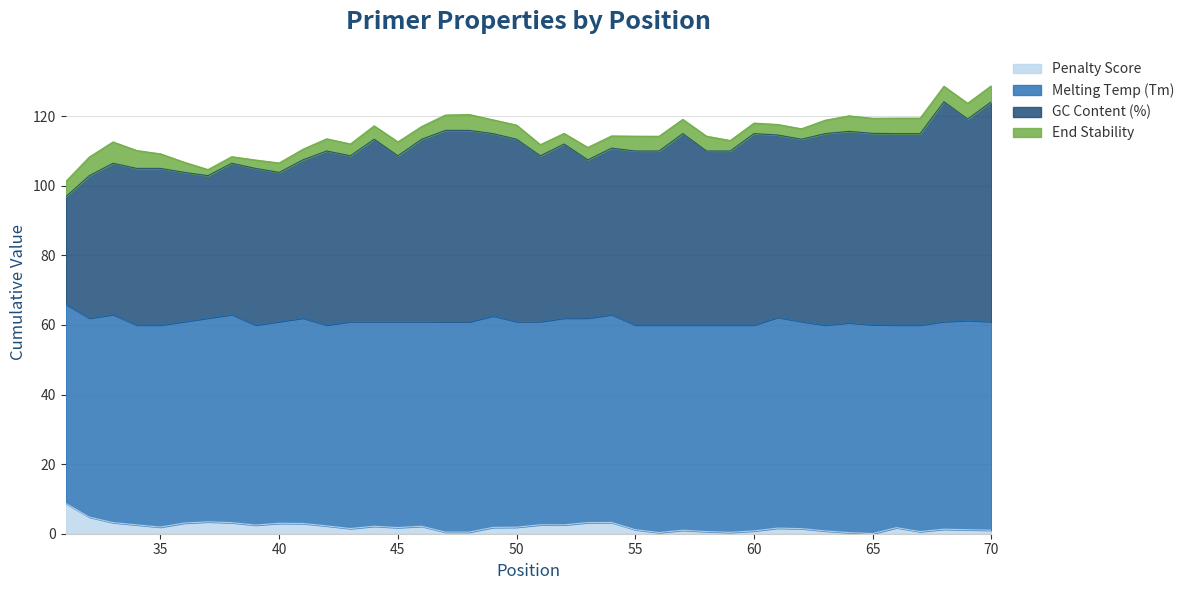

What is the value of the pen point at the 36th from the left?

1.7